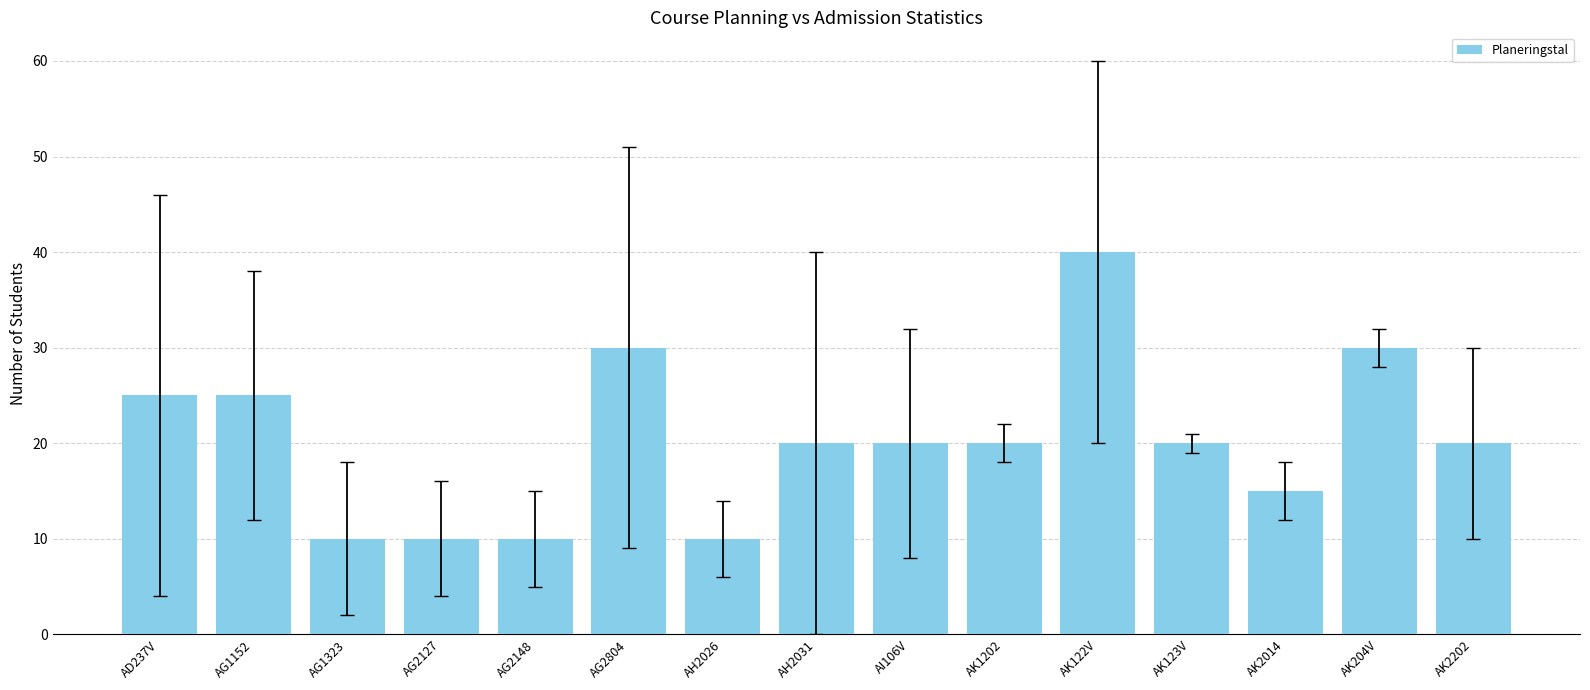

Are the bars horizontal?

No